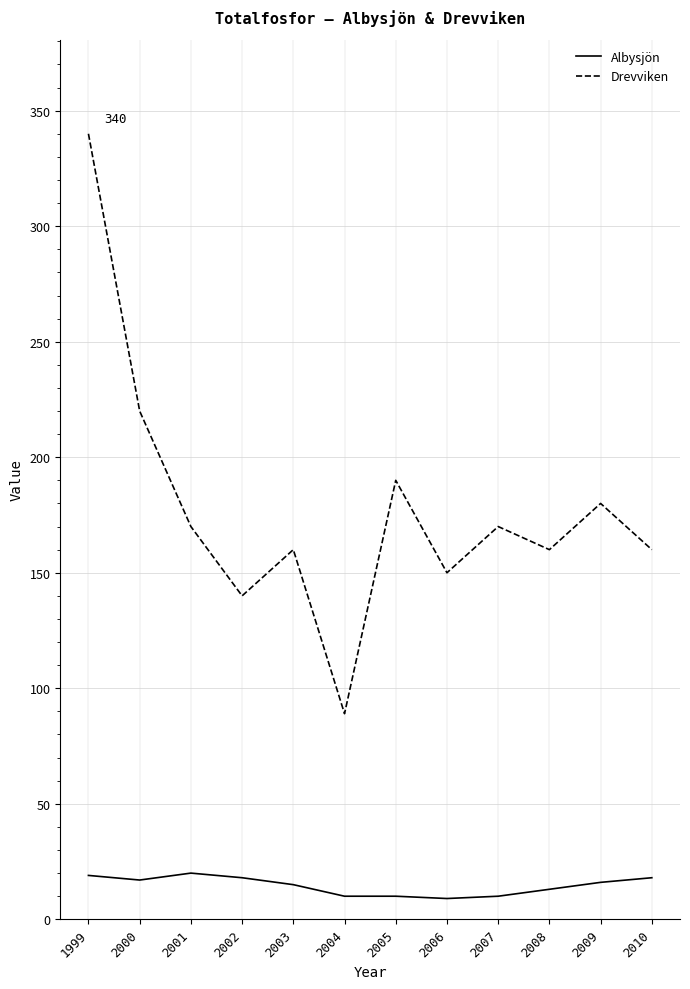

True or false: Albysjön and Drevviken cross at least once.

False